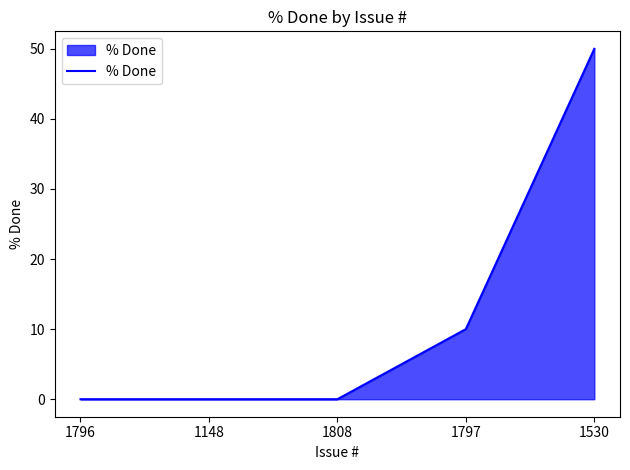

What is the ratio of the value at 1530 to the value at 1797?

5.0